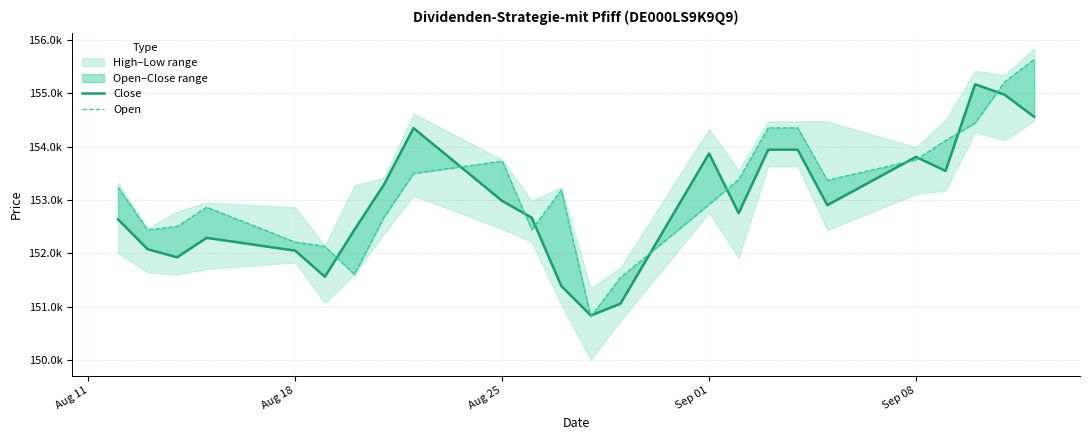

Where is Close nearest to the value 153004?

Aug 25